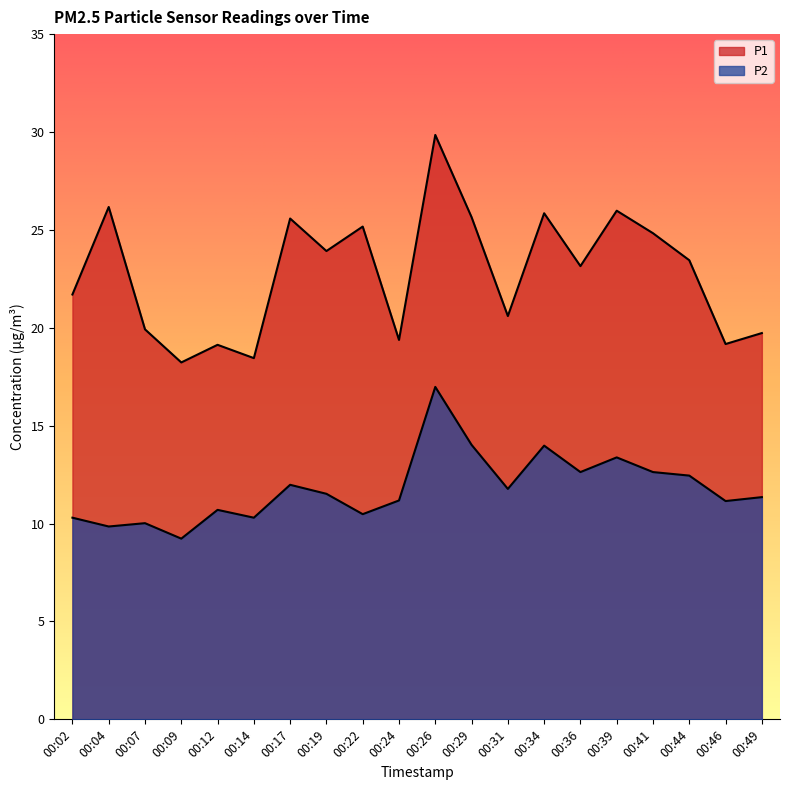

What is the difference between the P1 values at 00:31 and 00:39?

5.4